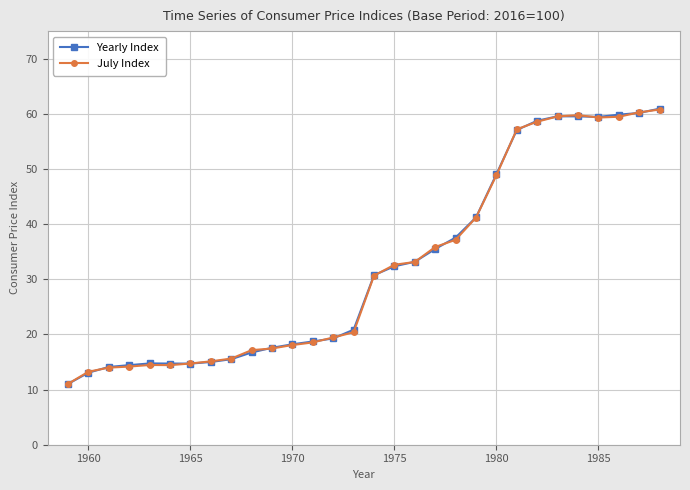

At how many categories does at least one series exceed 50?

8